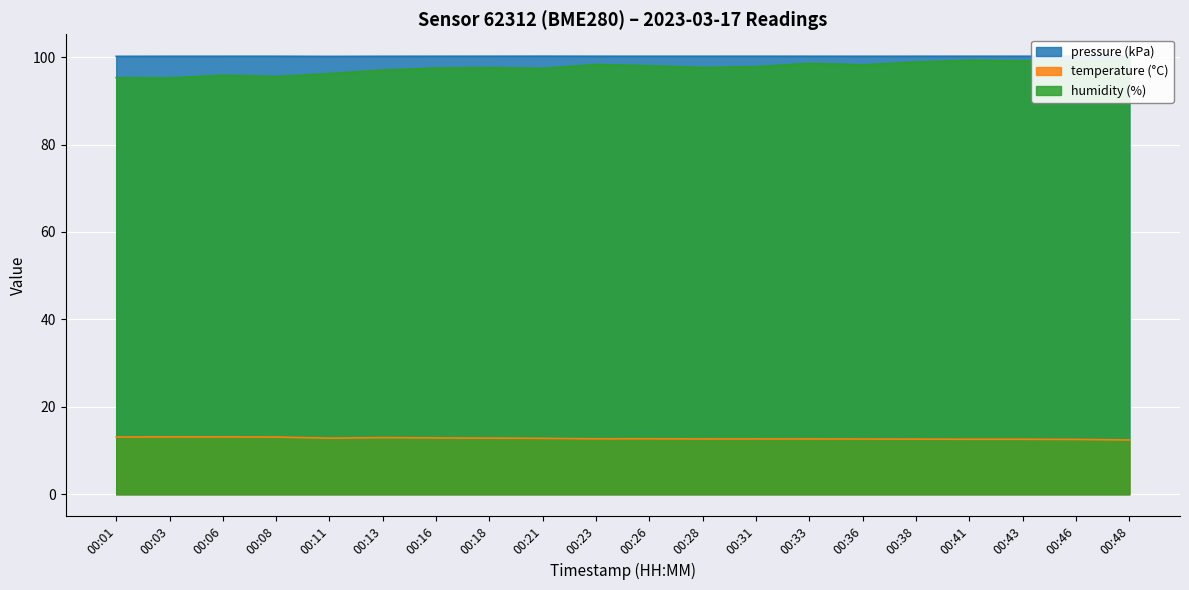

Which has a higher value, 00:13 or 00:06?

00:06